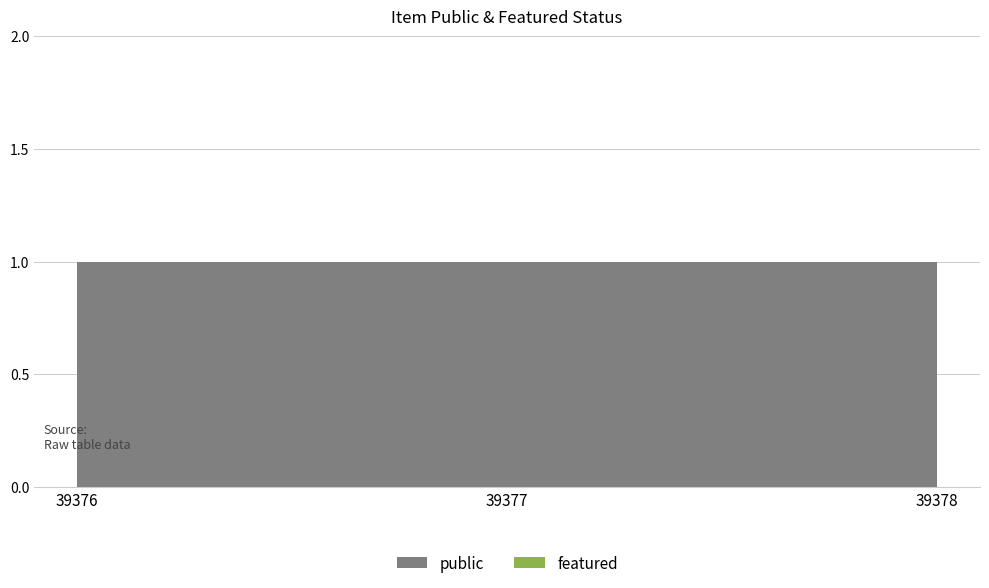

Reading left to right, extract all data points from this chart.

public: 1	1	1
featured: 0	0	0